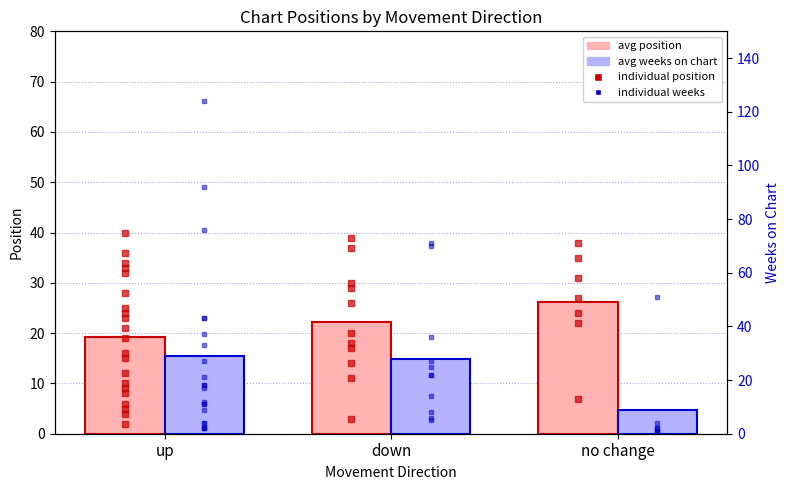

What is the difference between the second highest and minimum values in the avg position series?

3.0